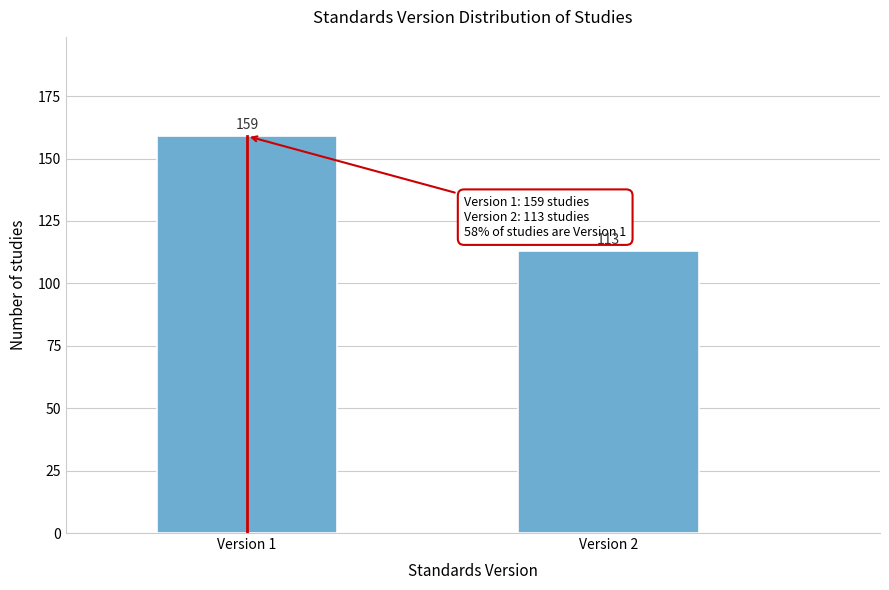

Reading left to right, what are all the values shown in this chart?

Version 1=159	Version 2=113